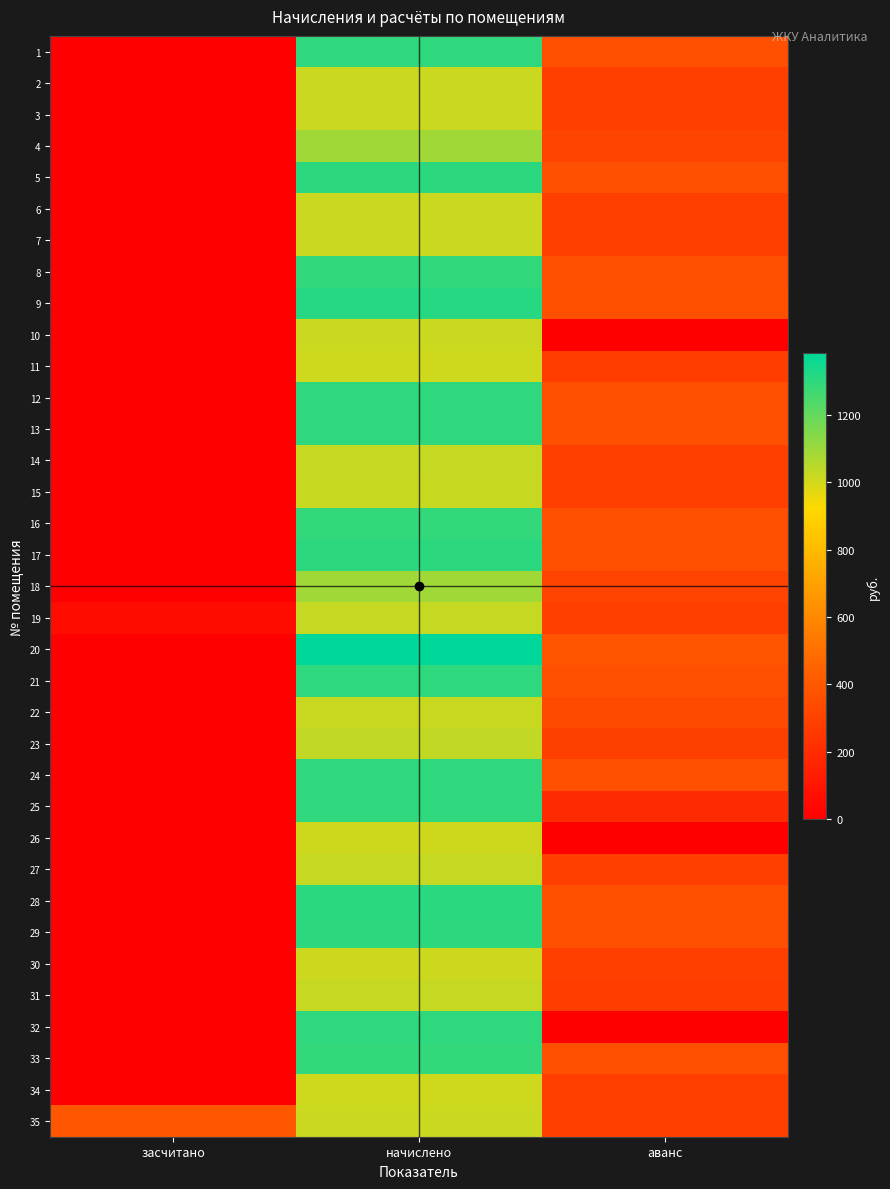

At how many categories does at least one series exceed 616?

1